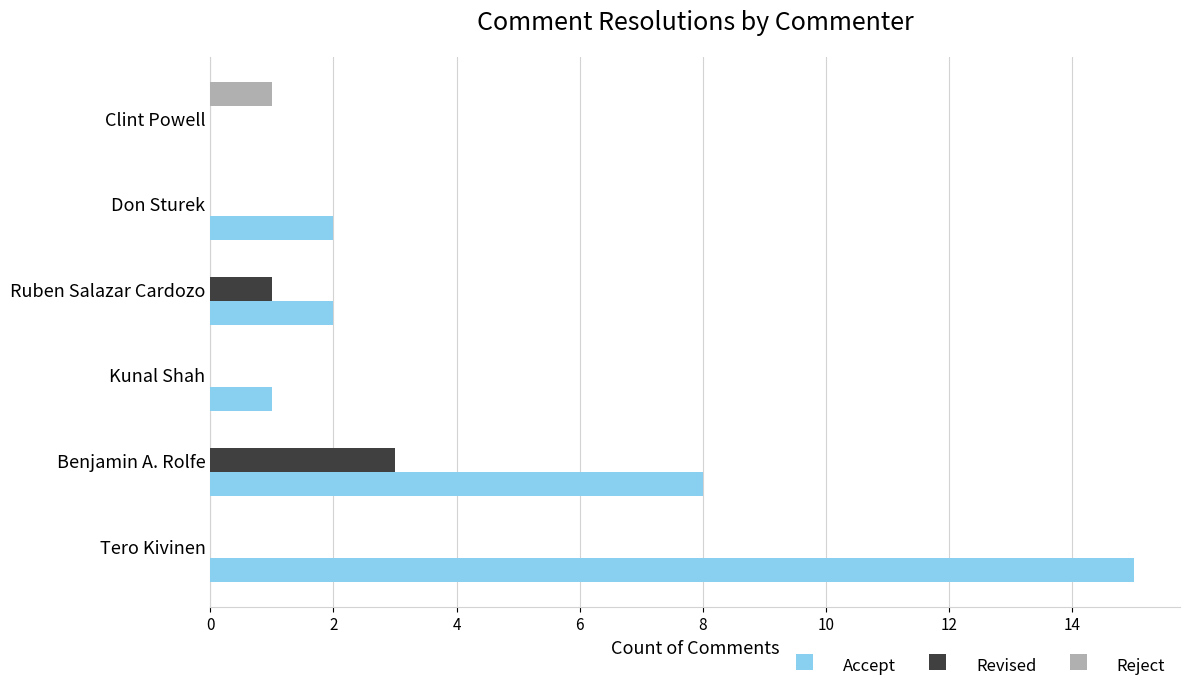

Which series changed the most between Tero Kivinen and Benjamin A. Rolfe?

Accept